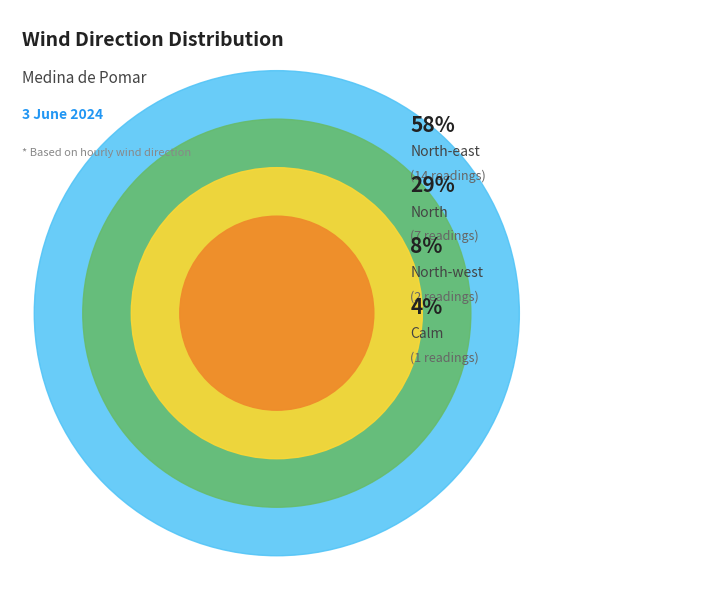

How many segments does this pie chart have?

4